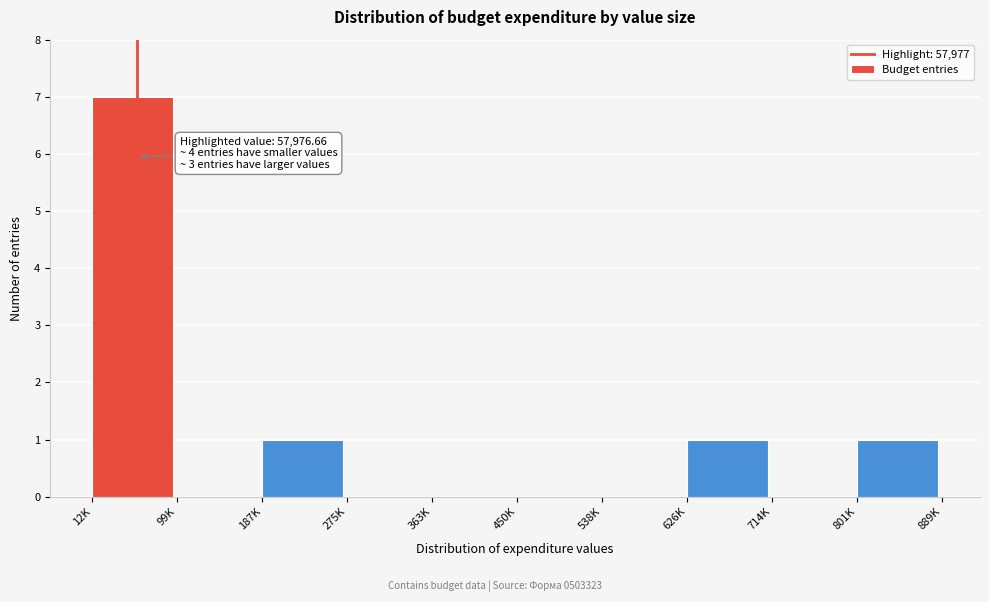

Reading left to right, list all the values displayed in this chart.

12K=7	99K=0	187K=1	275K=0	363K=0	450K=0	538K=0	626K=1	714K=0	801K=1